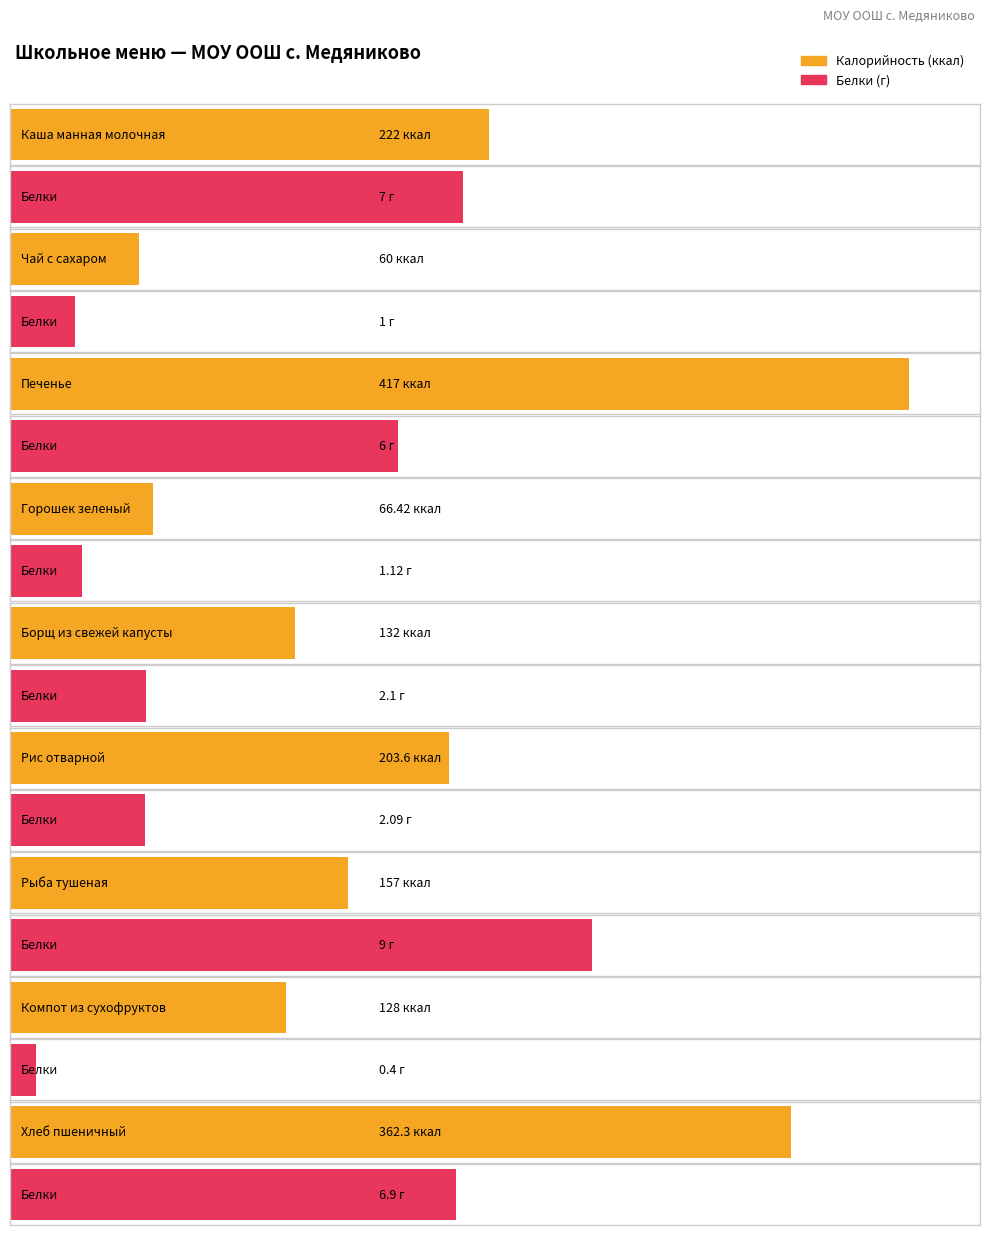

At which category is the sum across all series the highest?

Печенье